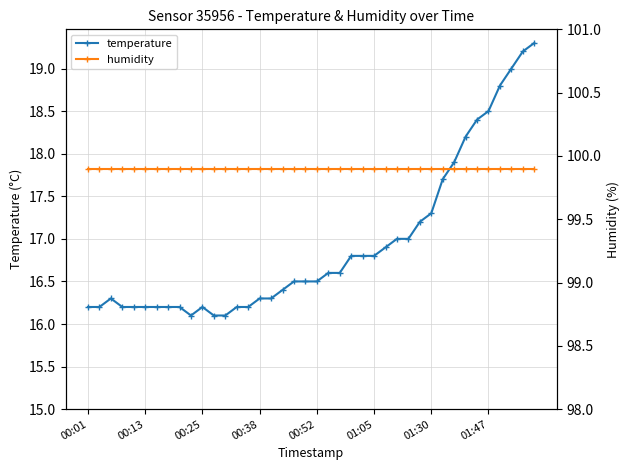

True or false: temperature and humidity intersect in this chart.

False